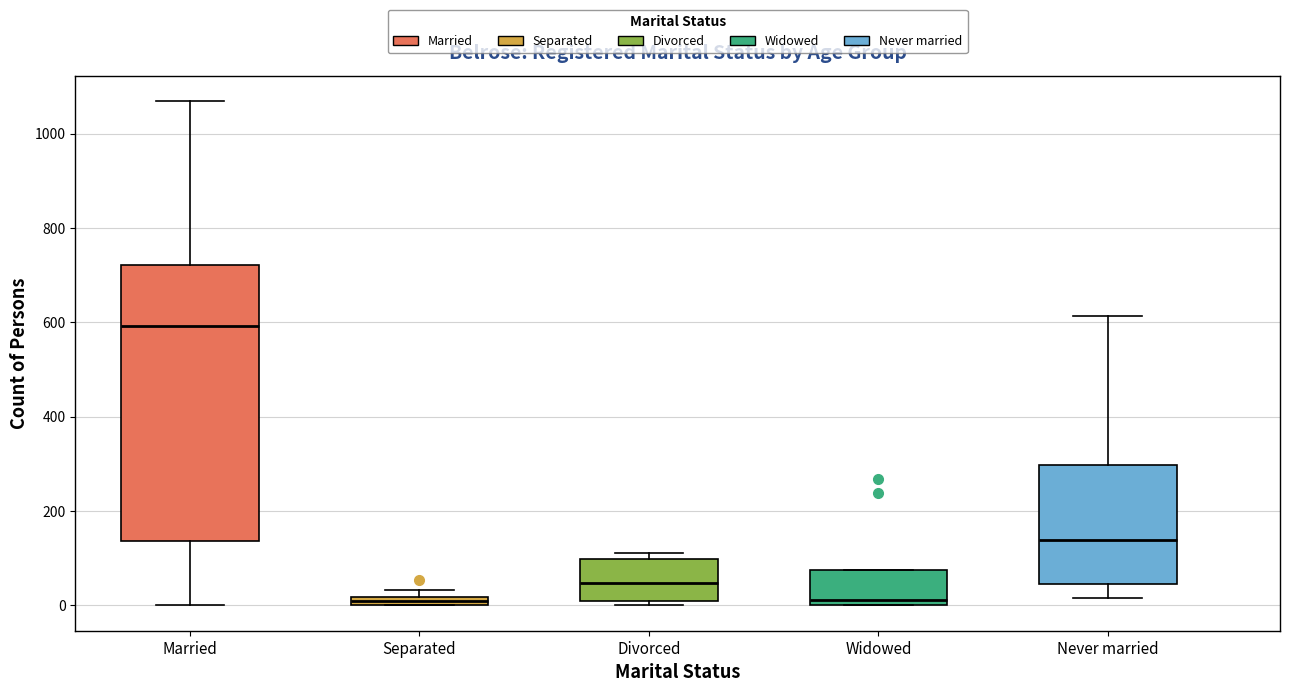

Where is the upper edge of the box for Never married on the y-axis? The values are not printed on the chart, so give them approximately, as read against the axis.

300